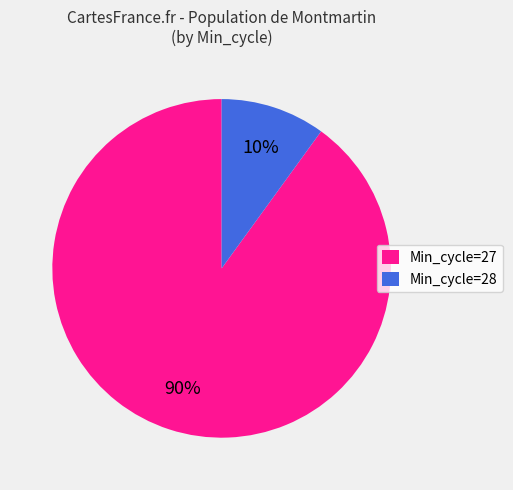

How many slices are in this pie chart?

2